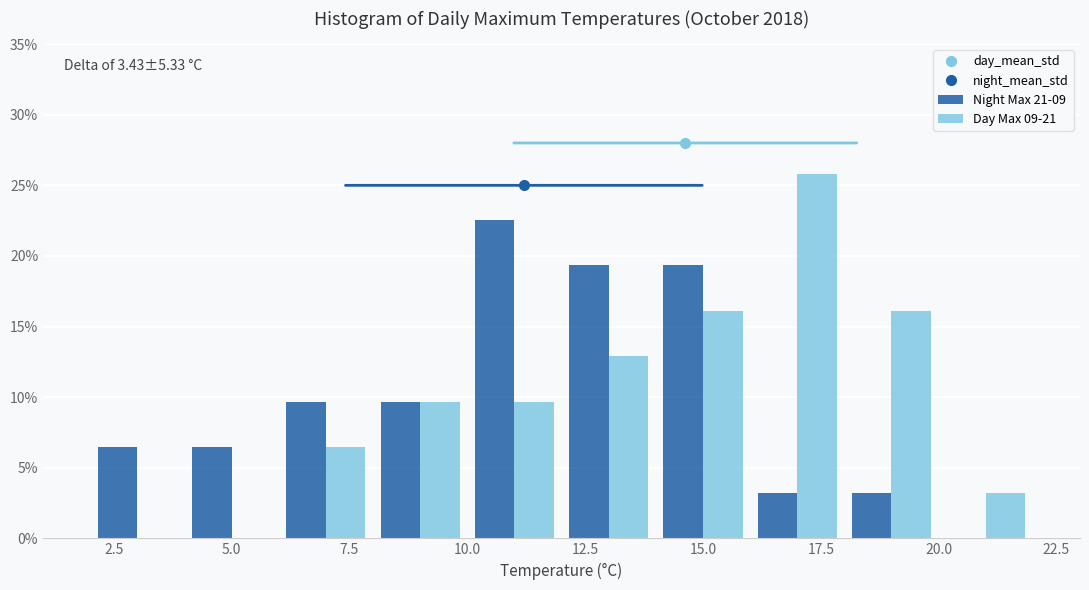

In the Night Max 21-09 series, which range on the x-axis has the tallest bar?

10 to 12